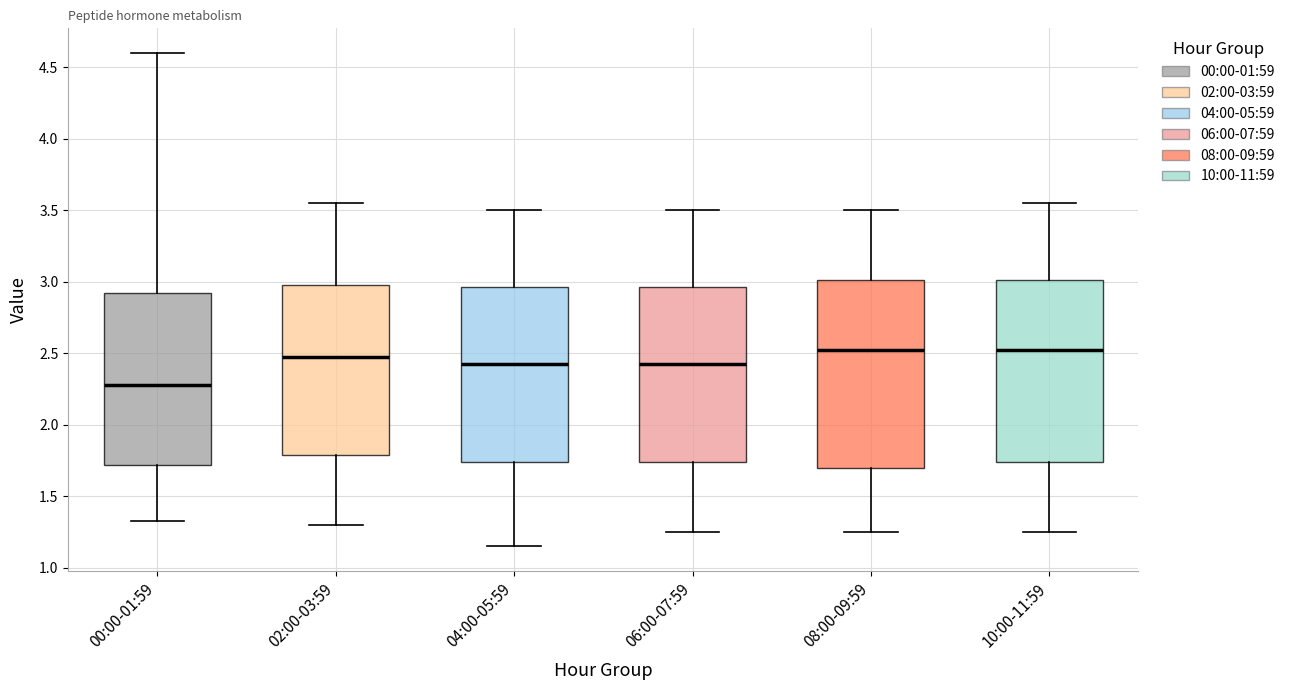

Reading left to right, transcribe this box plot: for each box, give where its median line is, the range the box spans, and where its two whiskers end, as read against the y-axis. The values are not printed on the chart, so give them approximately, as read against the axis.

00:00-01:59: median 2.30, box 1.70 to 2.95, whiskers 1.35 to 4.60
02:00-03:59: median 2.50, box 1.80 to 3.00, whiskers 1.30 to 3.55
04:00-05:59: median 2.45, box 1.75 to 2.95, whiskers 1.15 to 3.50
06:00-07:59: median 2.45, box 1.75 to 2.95, whiskers 1.25 to 3.50
08:00-09:59: median 2.55, box 1.70 to 3.00, whiskers 1.25 to 3.50
10:00-11:59: median 2.55, box 1.75 to 3.00, whiskers 1.25 to 3.55